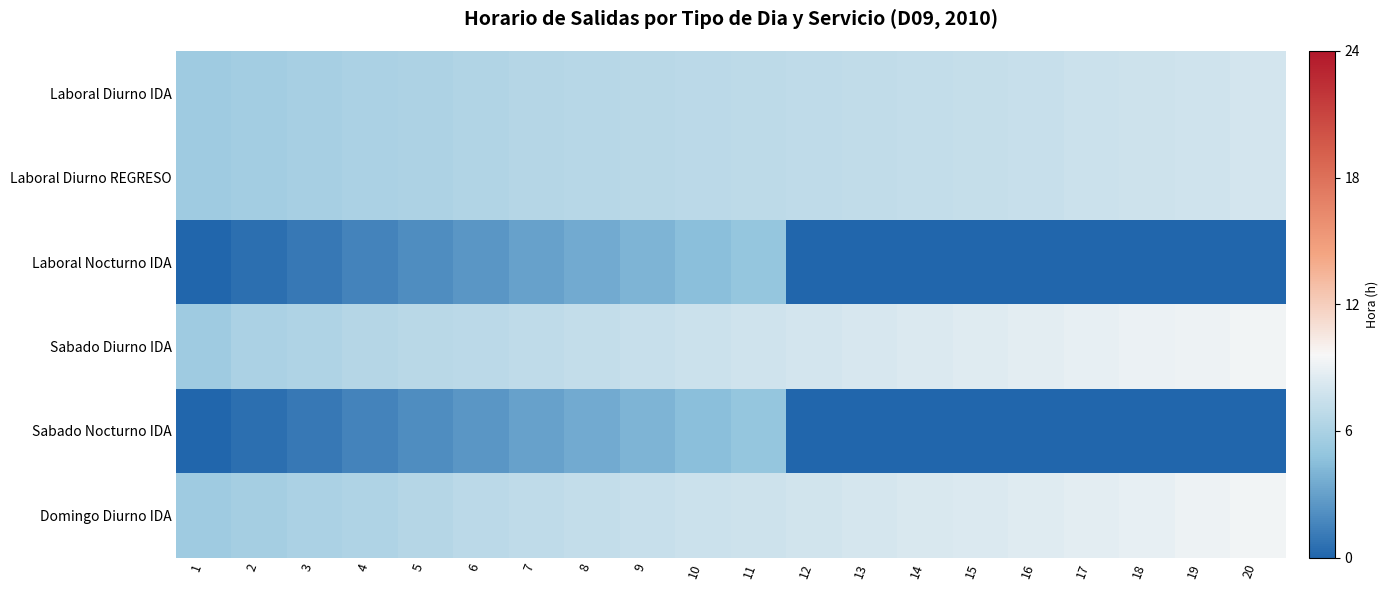

Between 13 and 17, which is larger?

17